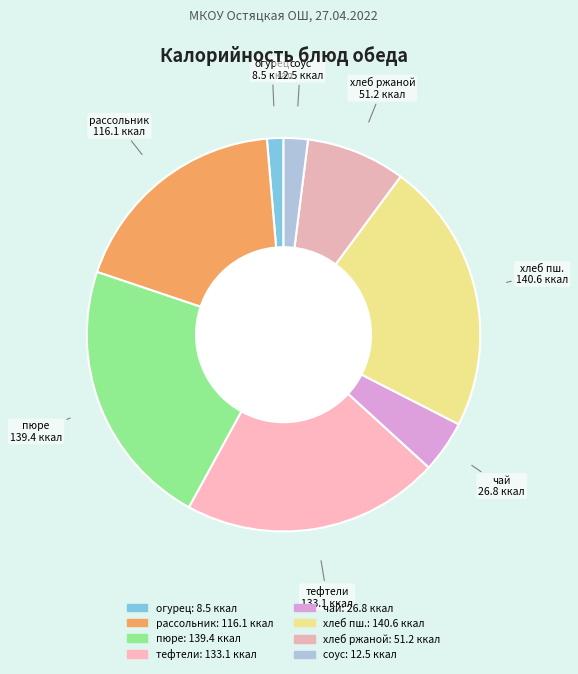

Rank the categories by value from lowest to highest.

огурец в нарезке, соус белый основной, чай с сахаром, хлеб ржаной, рассольник домашней, тефтели из говядины с рисом, картофельное пюре, хлеб пшеничный